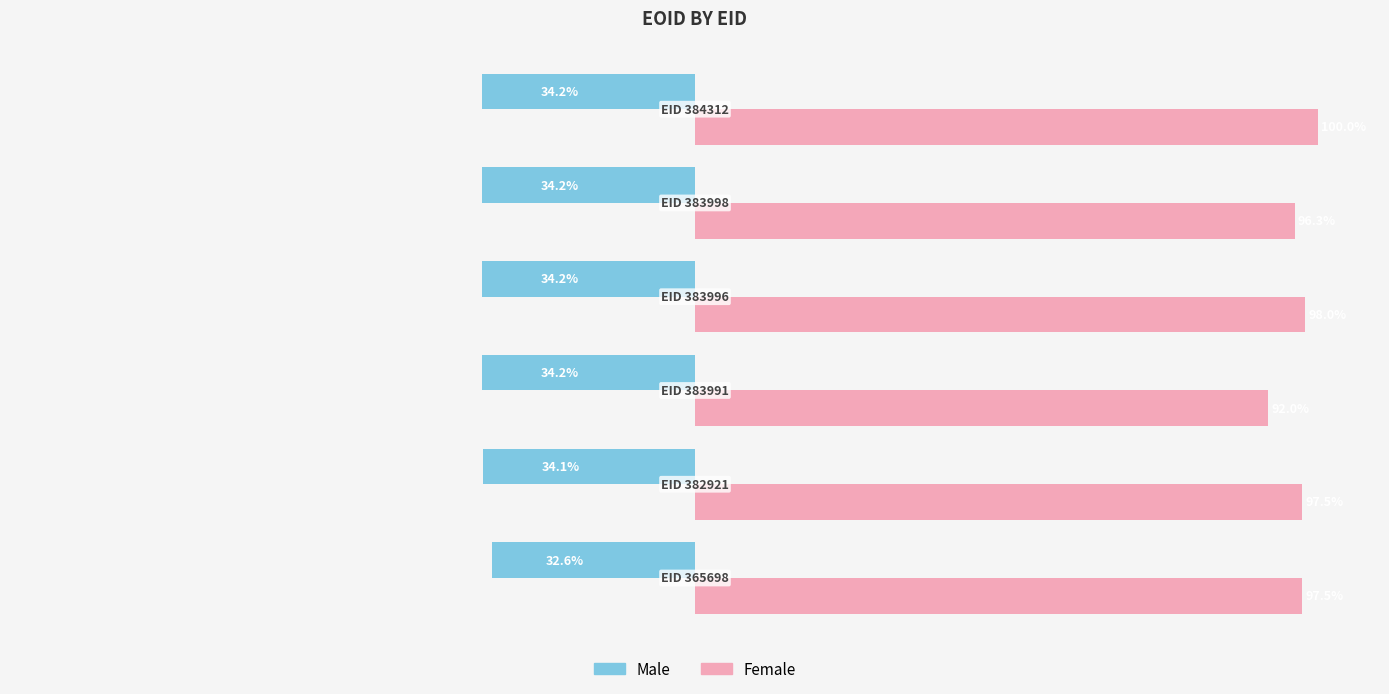

List the series in order of their peak value, highest first.

Female, Male